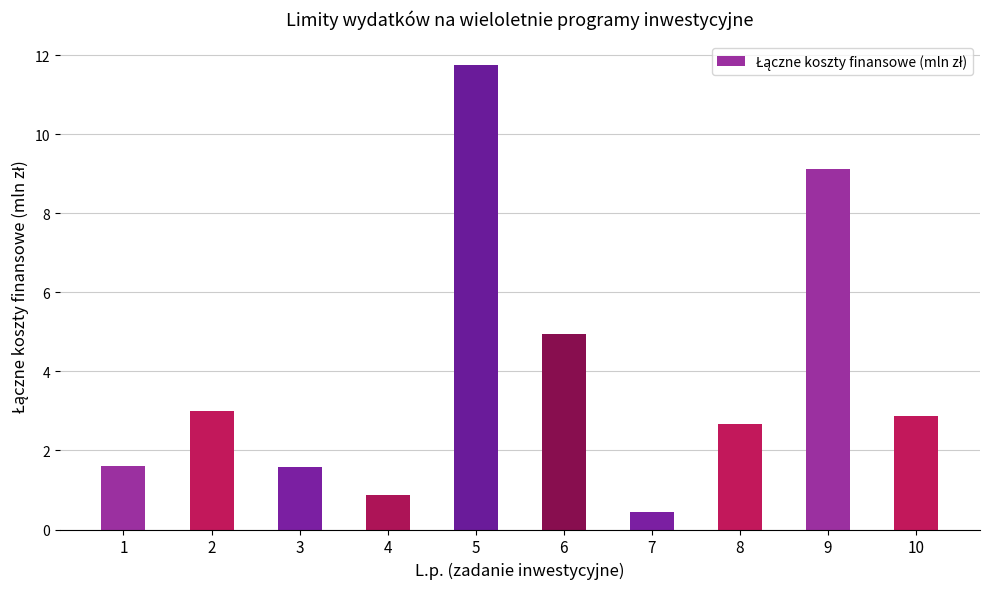

At which category does the chart reach its minimum across all series?

7